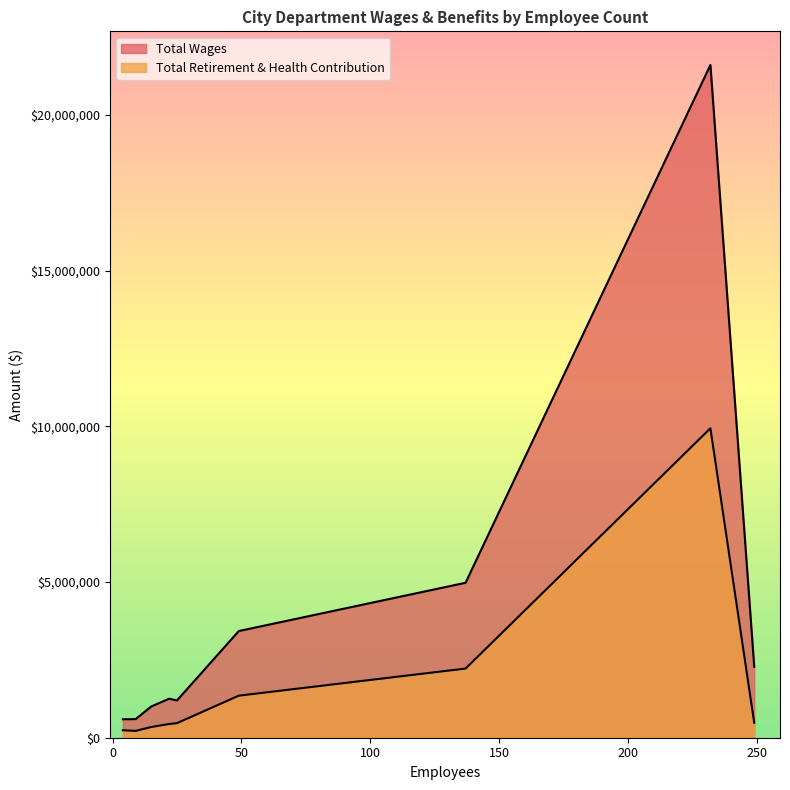

What is the minimum value for Total Wages?

592247